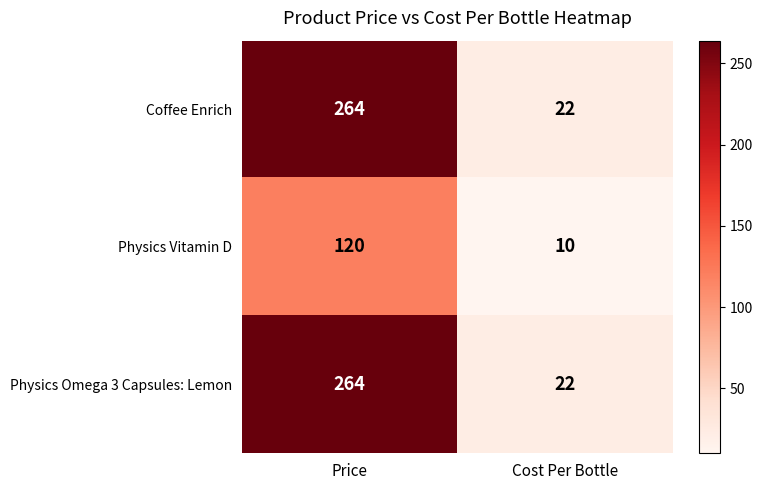

What is the spread (max minus min) of values at Cost Per Bottle?

12